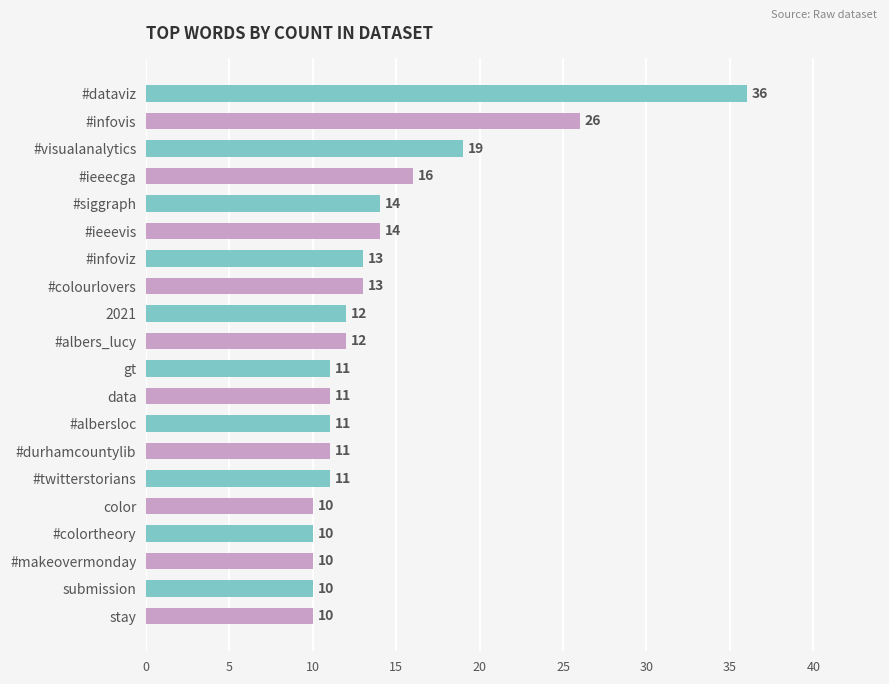

Are the bars grouped side by side (vs. stacked)?

No